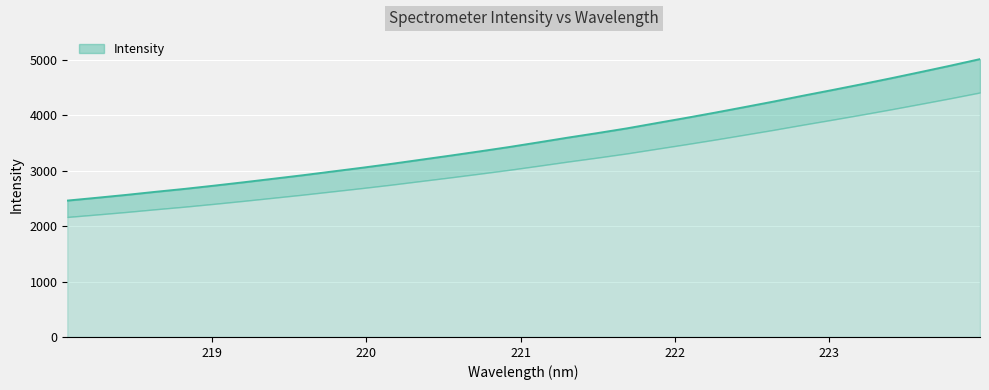

Approximately how many times larger is the value at 223.7895 compared to 220.1623?

1.6